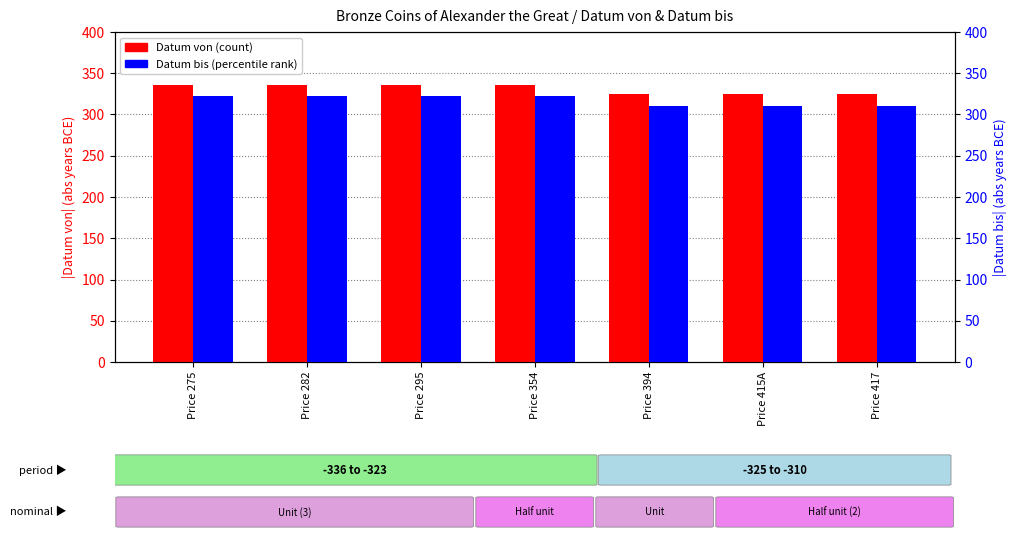

Reading left to right, list all the values displayed in this chart.

Datum von: Price 275=336	Price 282=336	Price 295=336	Price 354=336	Price 394=325	Price 415A=325	Price 417=325
Datum bis: Price 275=323	Price 282=323	Price 295=323	Price 354=323	Price 394=310	Price 415A=310	Price 417=310